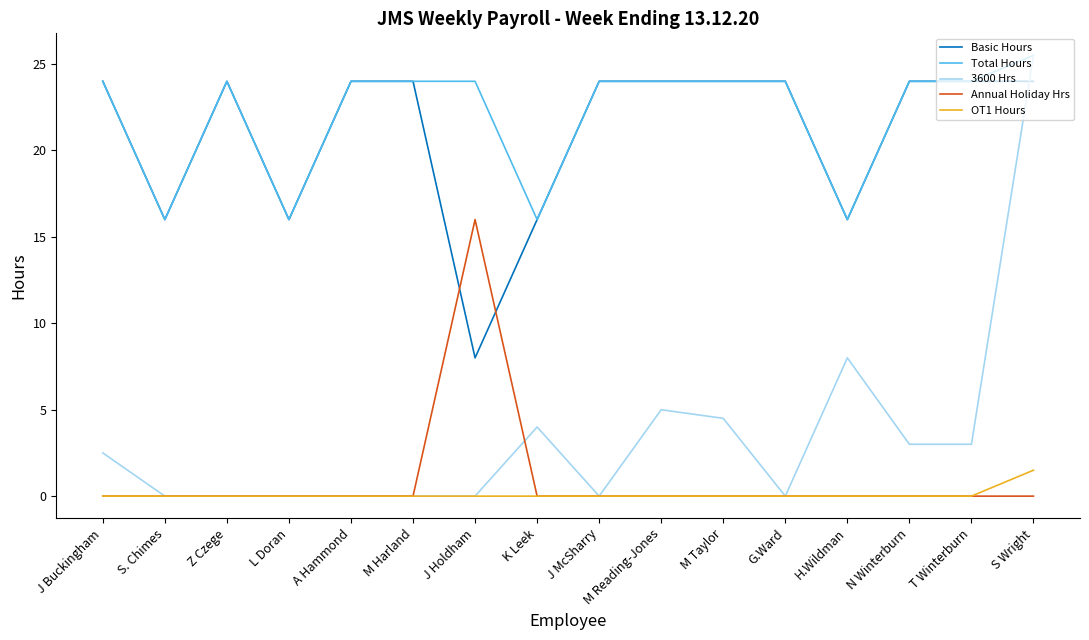

What is the sum of the Annual Holiday Hrs values at J Holdham and J Buckingham?

16.0